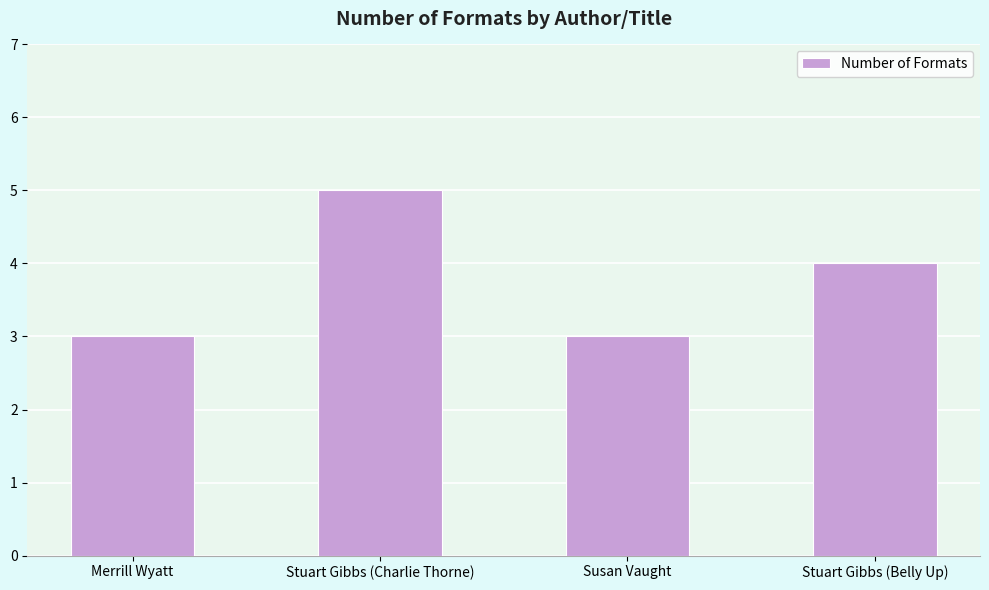

What is the greatest value displayed?

5